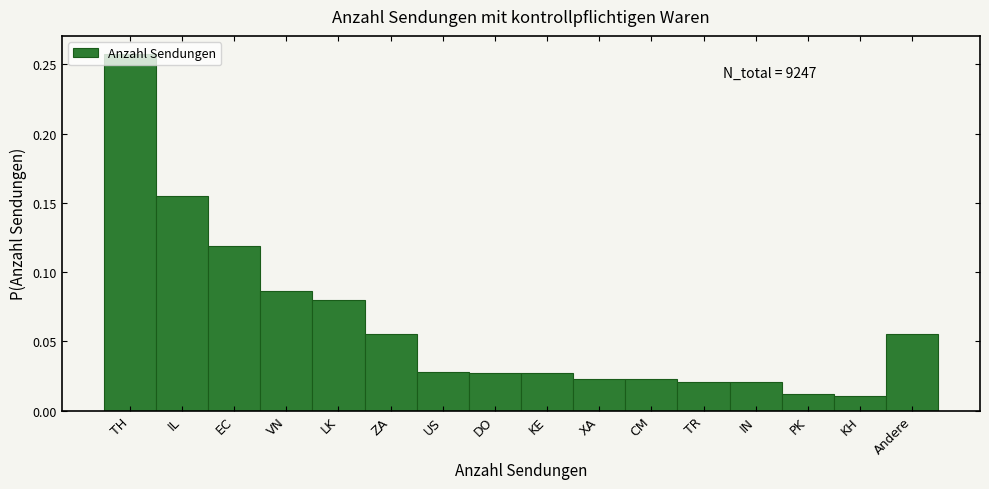

Which has a higher value, VN or ZA?

VN